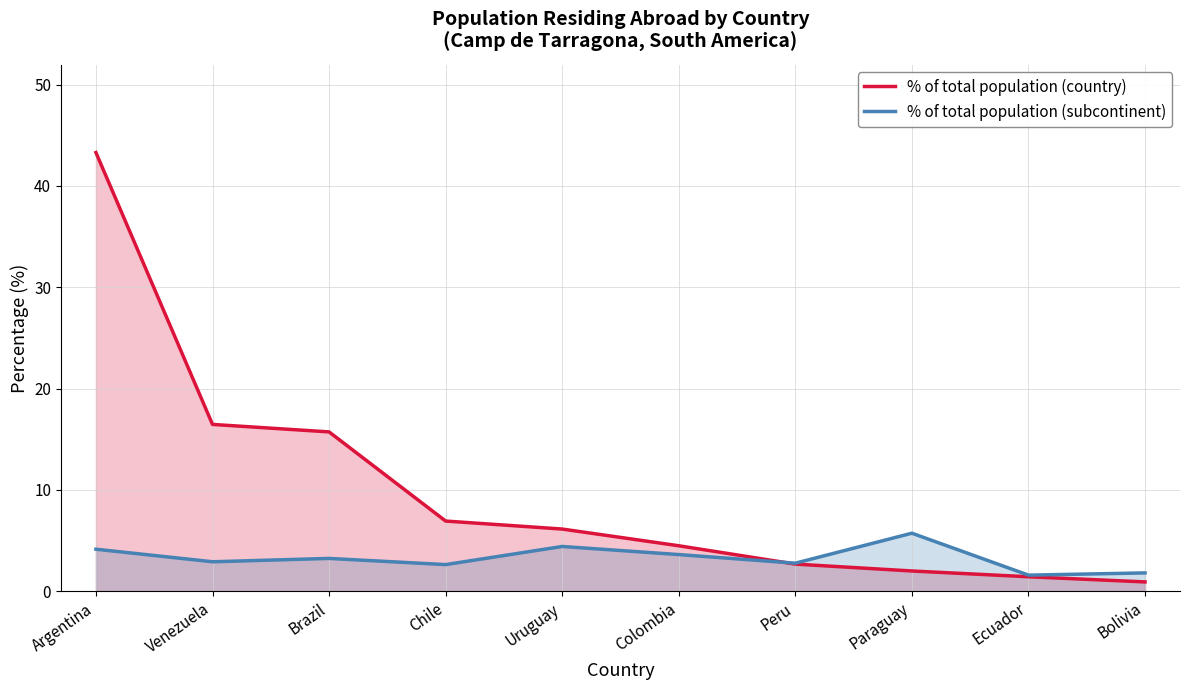

Which series has the widest spread of values?

% of total population (country)